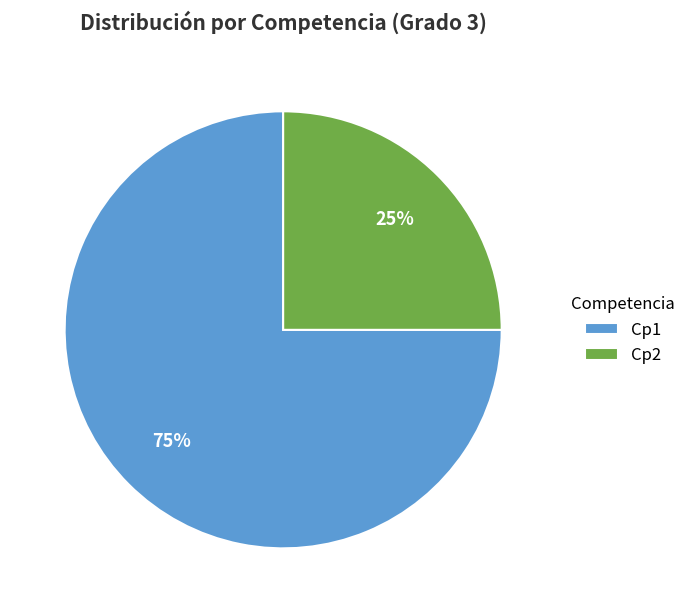

Count the number of slices in the pie.

2